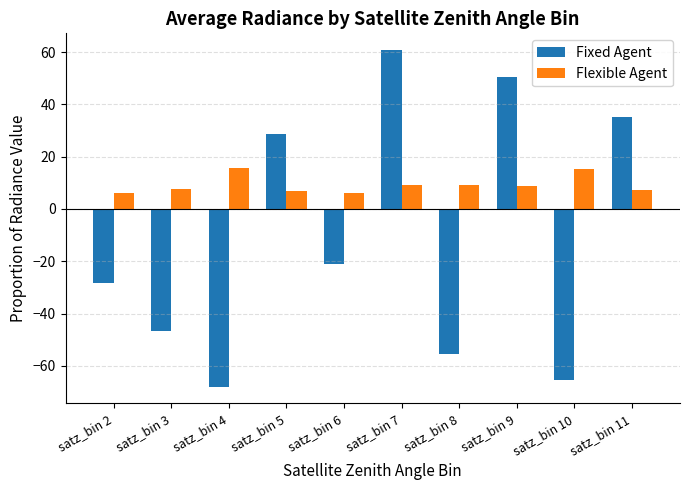

What is the smallest value displayed?

-68.0